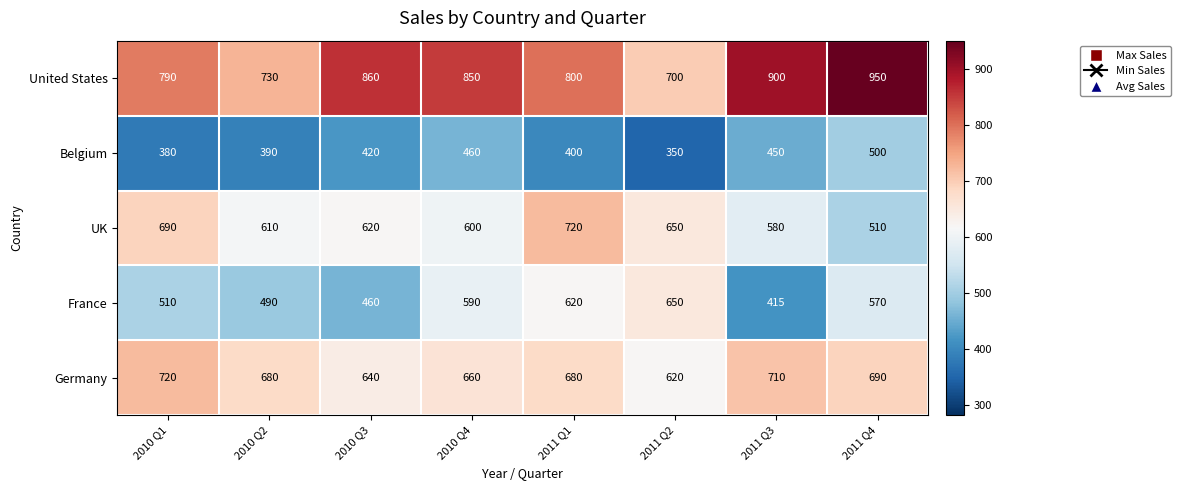

How many data points in Germany are less than 680?

3